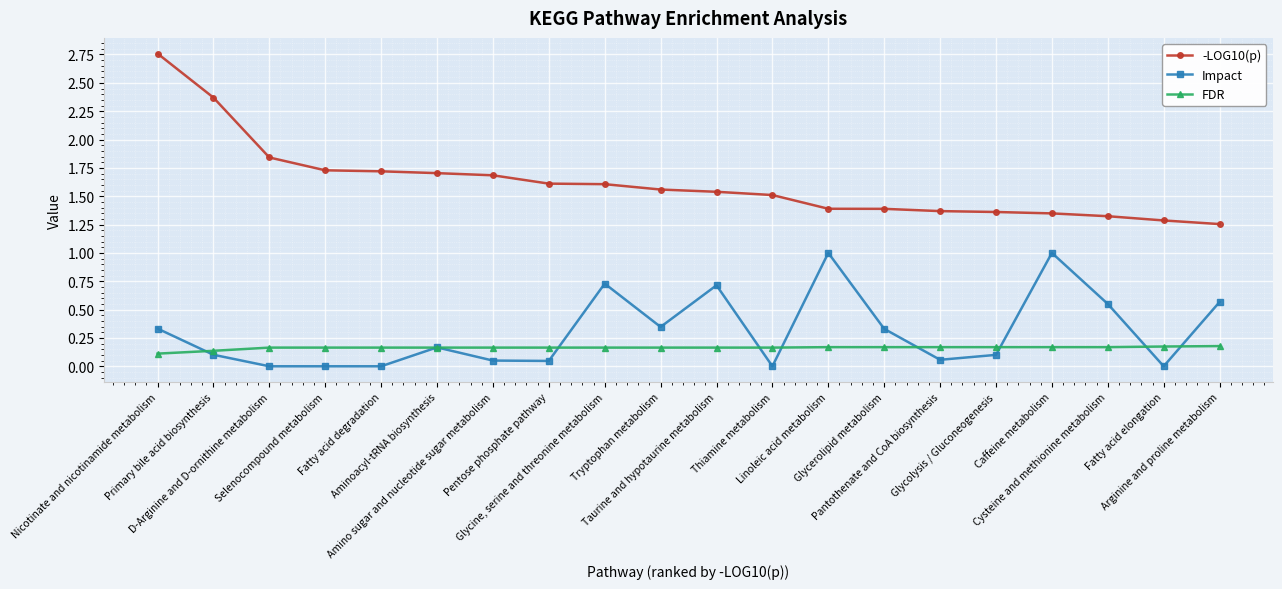

What is the total value across all series at Fatty acid degradation?

1.9